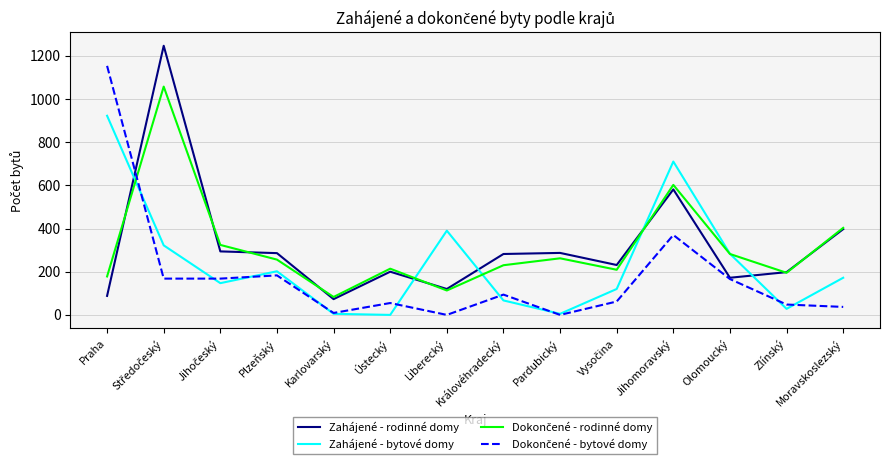

How many times do Zahájené - rodinné domy and Zahájené - bytové domy cross each other?

5